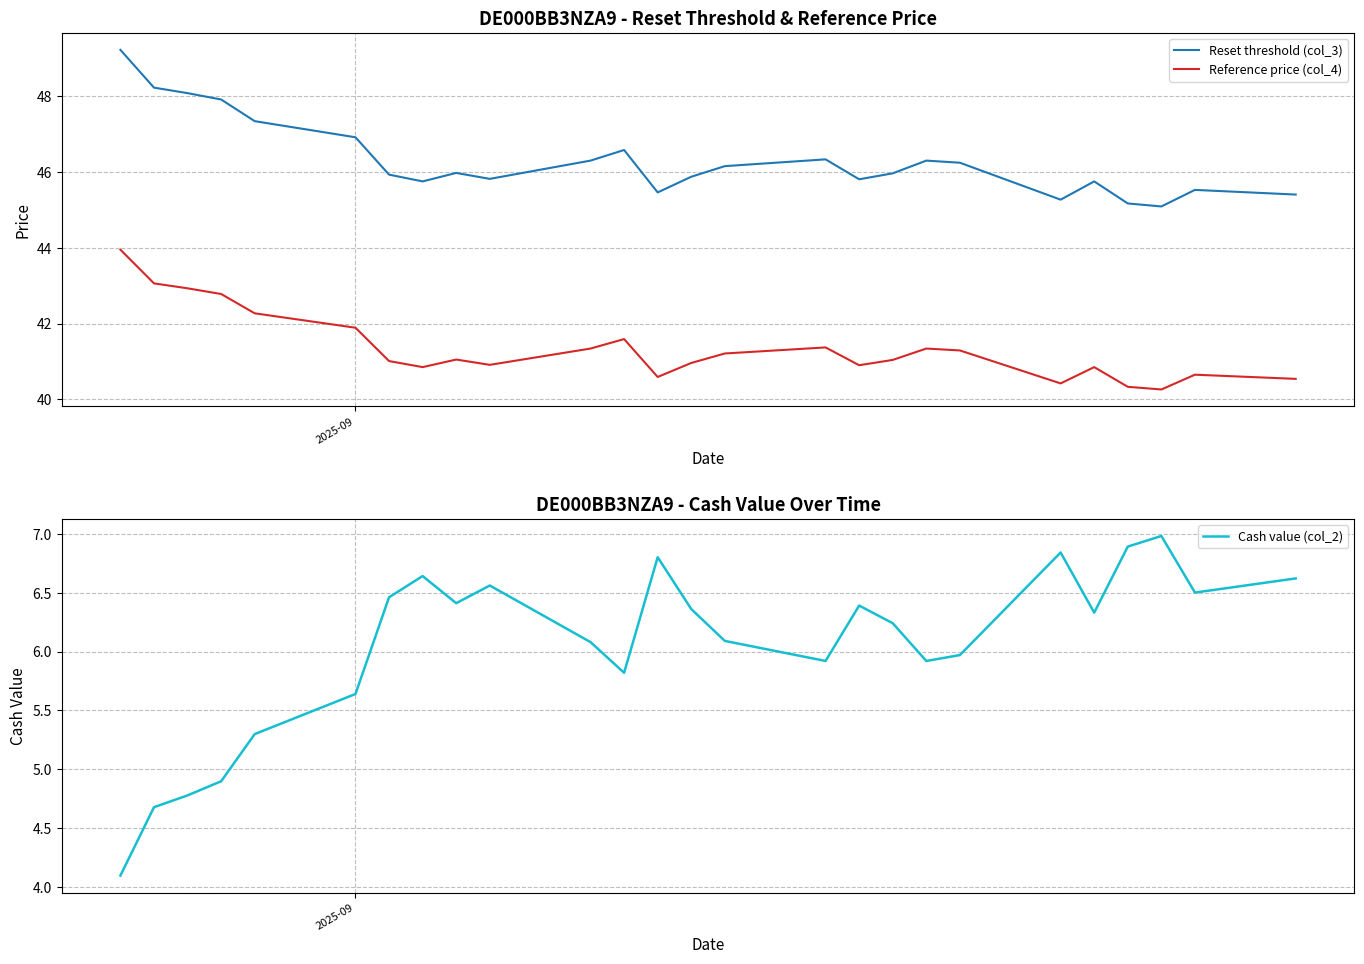

What is the sum of all Reference price (col_4) values?

1075.4